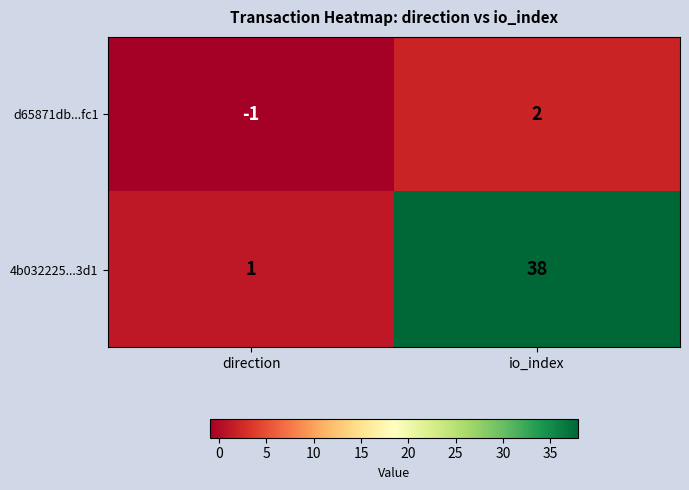

Reading left to right, what are all the values shown in this chart?

d65871db...fc1: direction=-1	io_index=2
4b032225...3d1: direction=1	io_index=38